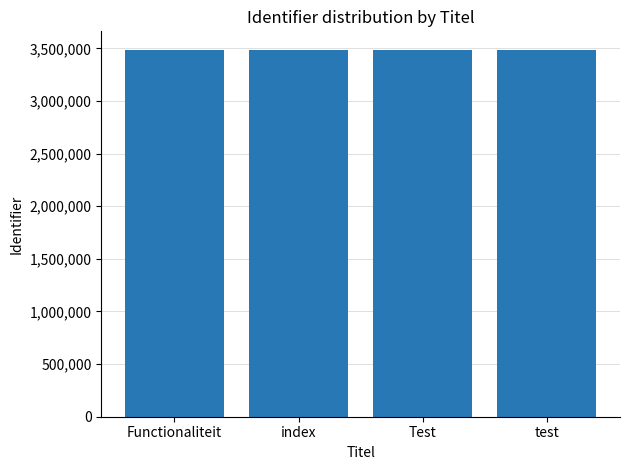

What is the minimum value shown in the chart?

3487789